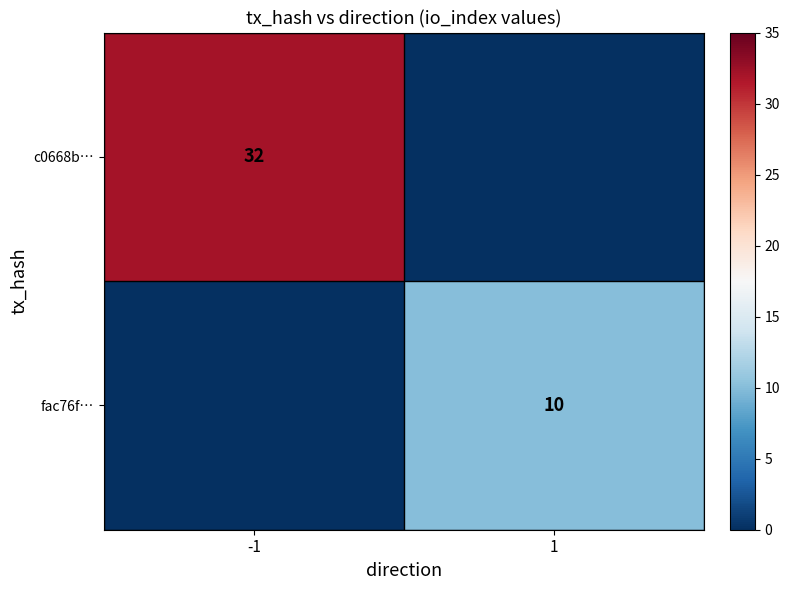

The value of c0668b… at -1 is 32. True or false?

True